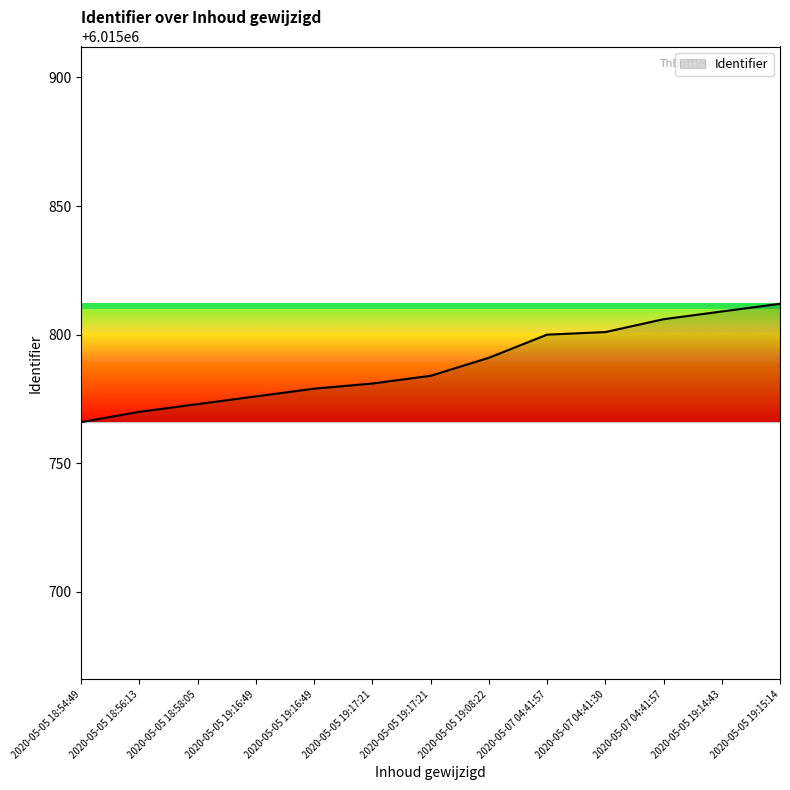

True or false: the data shows 6015781 at 2020-05-05 19:17:21.

True